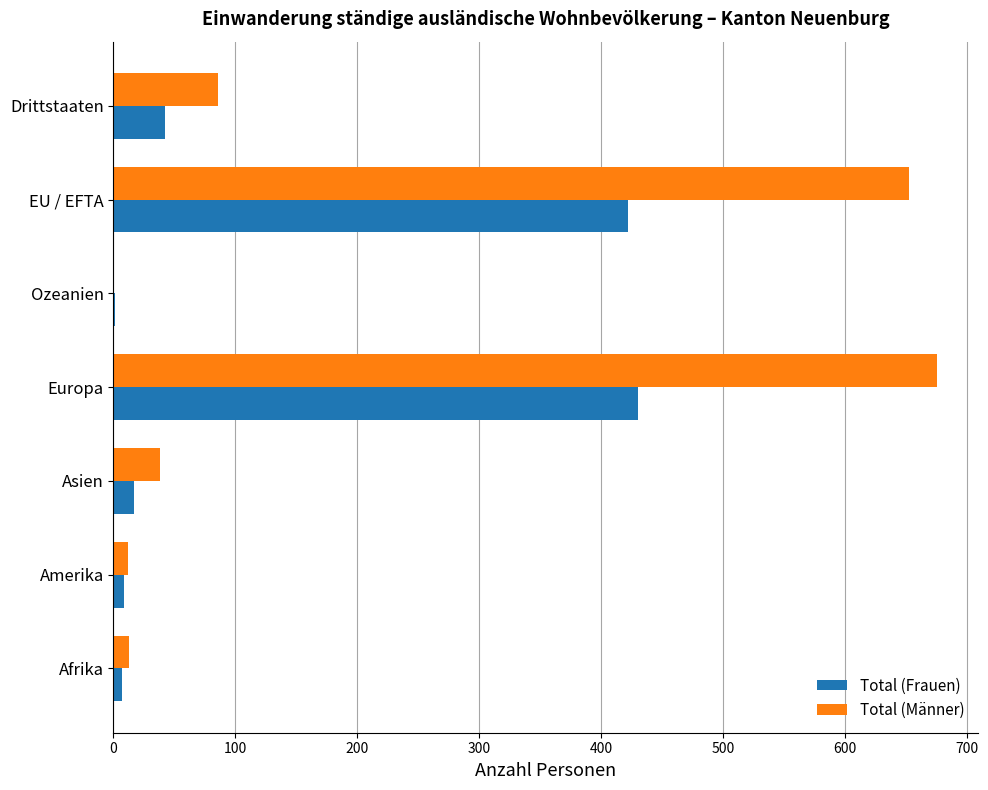

The Total (Frauen) series shows 42 at Drittstaaten. True or false?

True